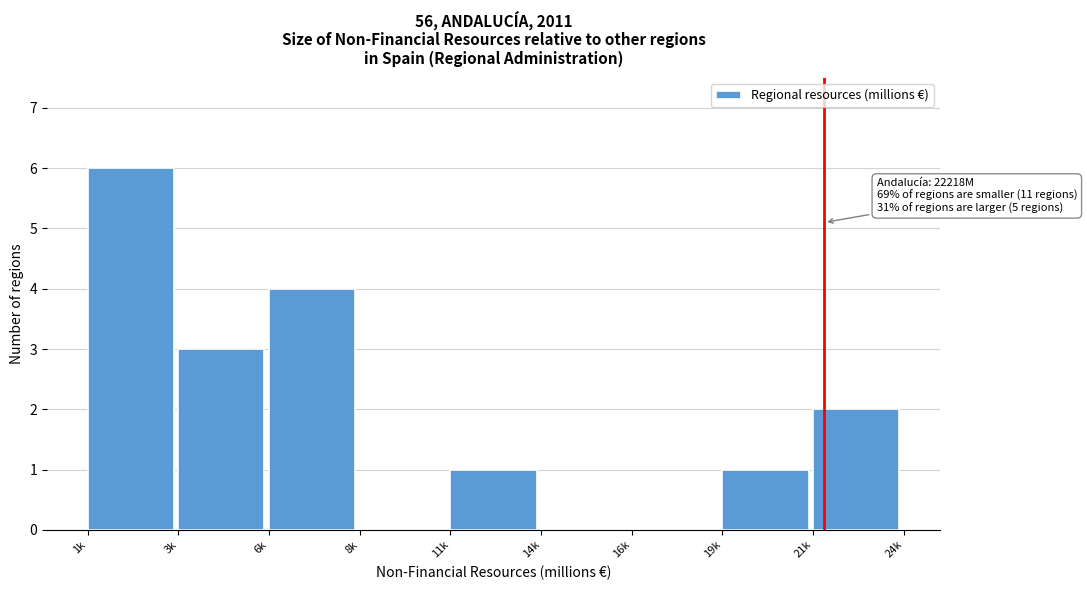

Reading left to right, what are all the values shown in this chart?

1k=6	3k=3	6k=4	8k=0	11k=1	14k=0	16k=0	19k=1	21k=2